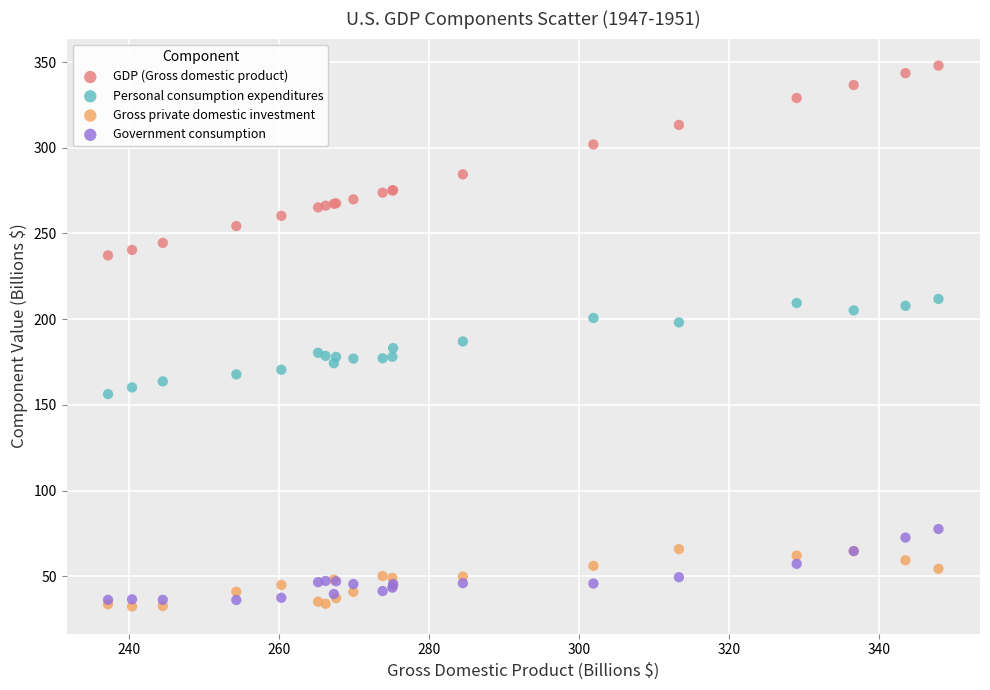

Which series contains the lowest Y value?

Gross private domestic investment